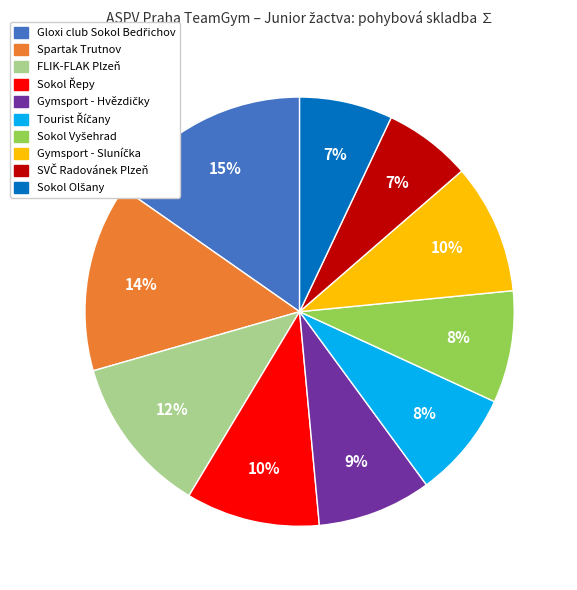

To the nearest percent, what portion does Spartak Trutnov represent?

14%